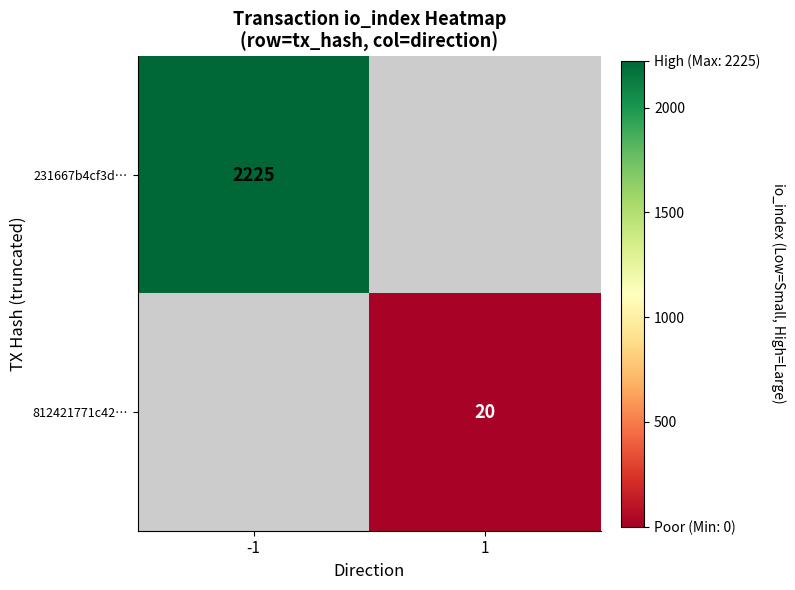

How many distinct data groups are displayed?

2